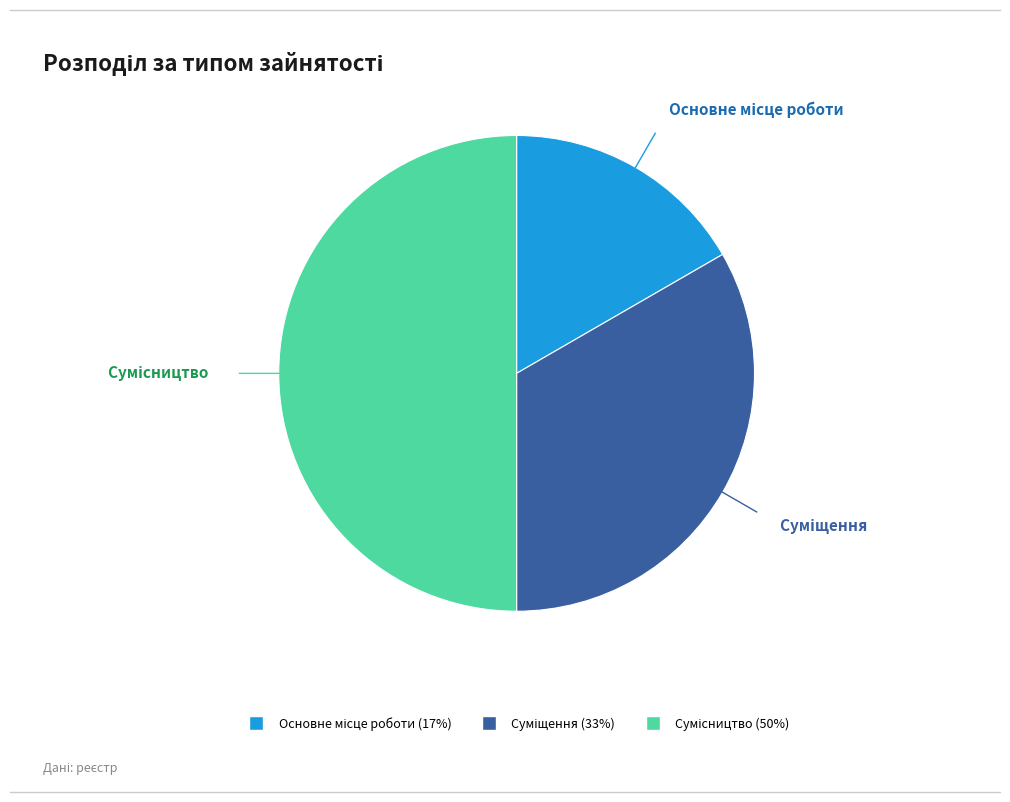

How many segments does this pie chart have?

3